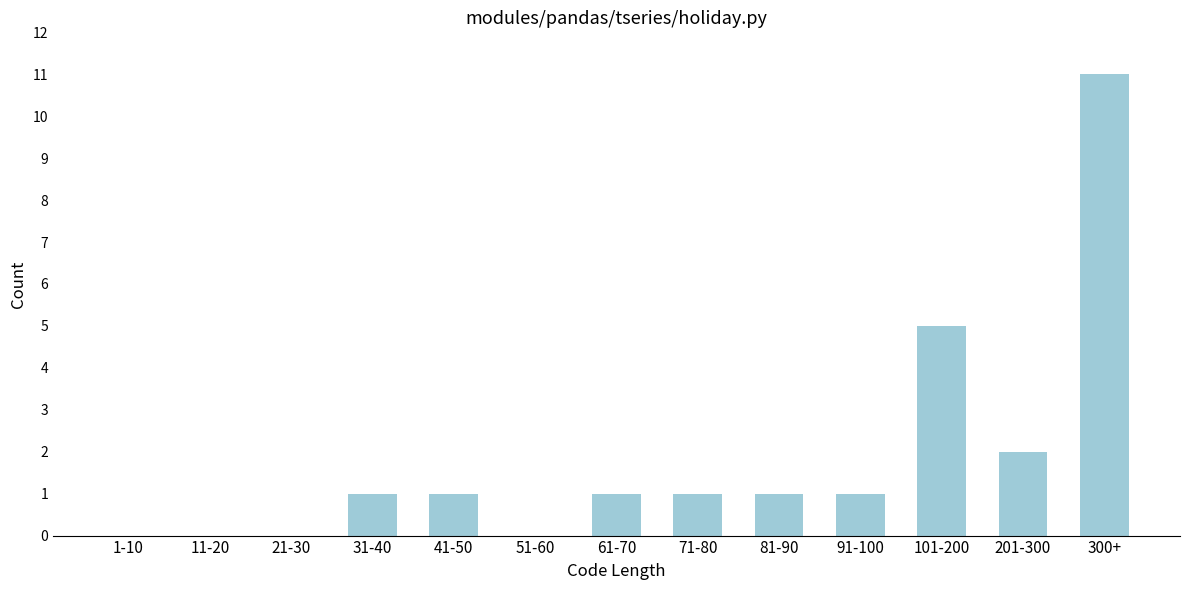

Reading right to left, list all the values displayed in this chart.

300+=11	201-300=2	101-200=5	91-100=1	81-90=1	71-80=1	61-70=1	51-60=0	41-50=1	31-40=1	21-30=0	11-20=0	1-10=0